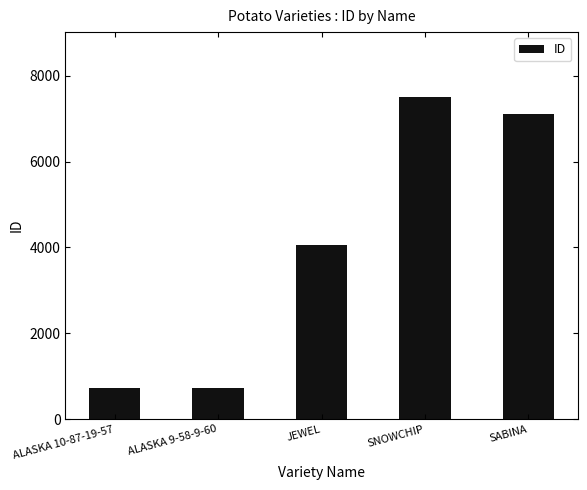

What is the difference between the second highest and minimum values?

6395